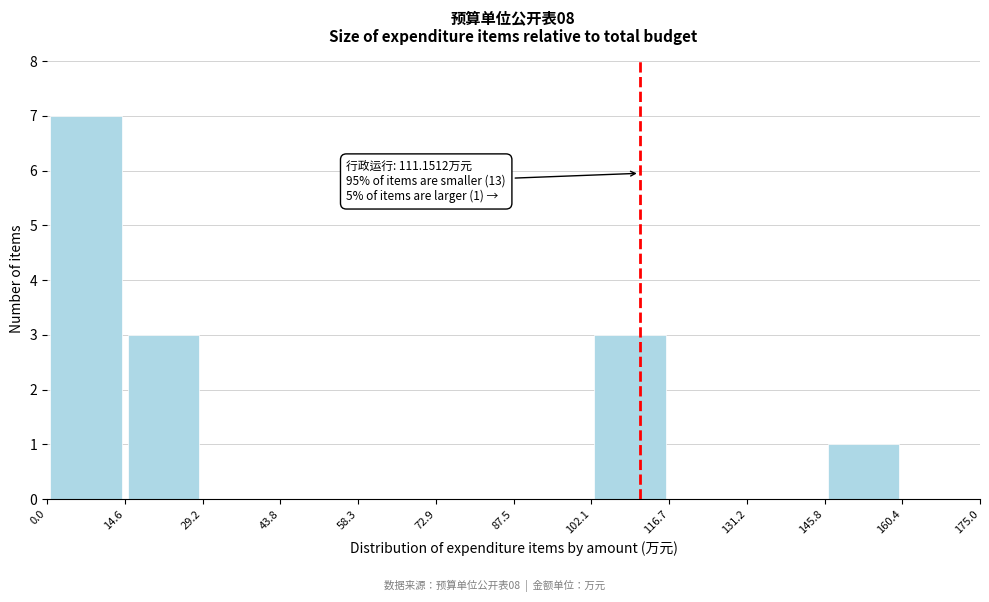

Which range on the x-axis has the tallest bar?

0.0 to 14.6